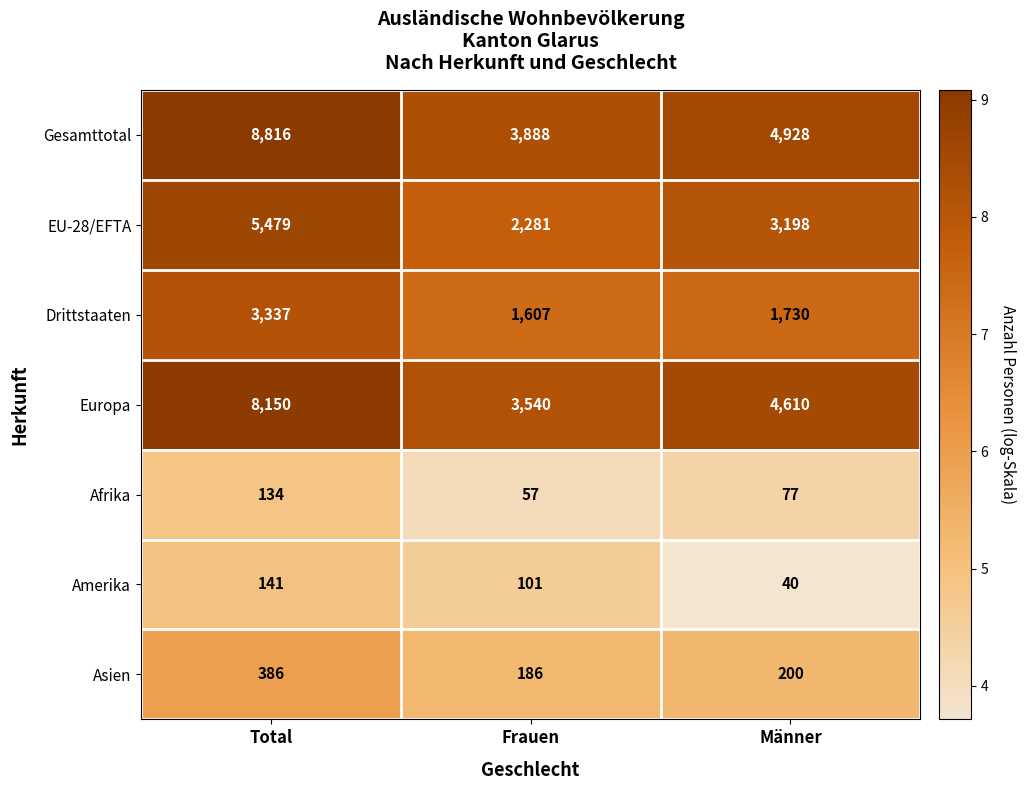

At which label is Afrika closest to 95?

Männer